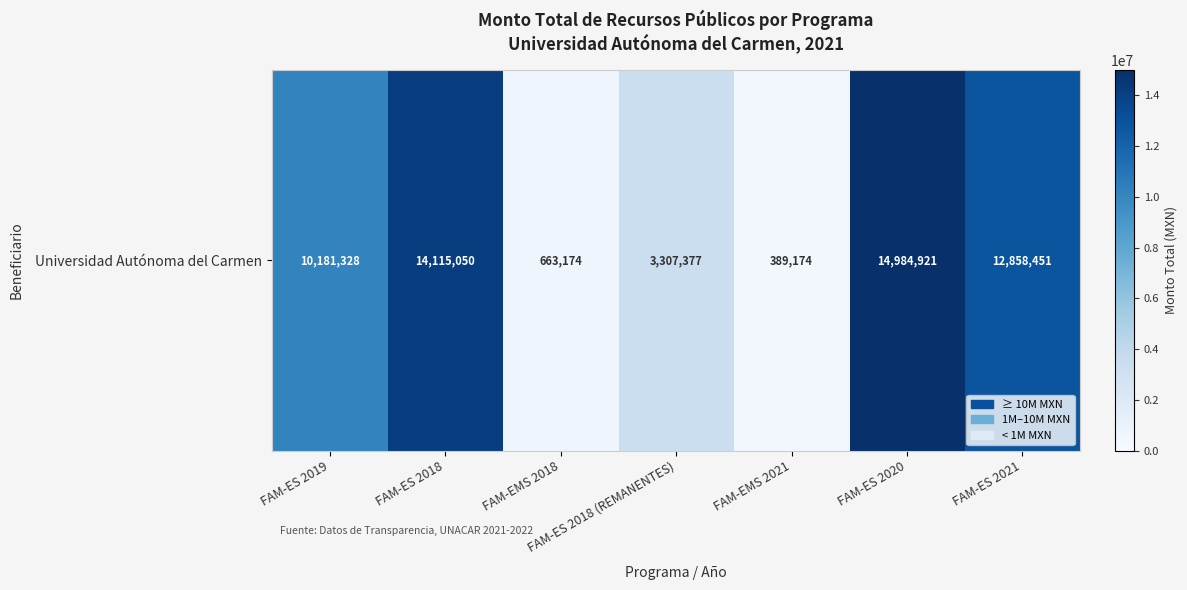

What is the ratio of the value at FAM-EMS 2021 to the value at FAM-EMS 2018?

0.6